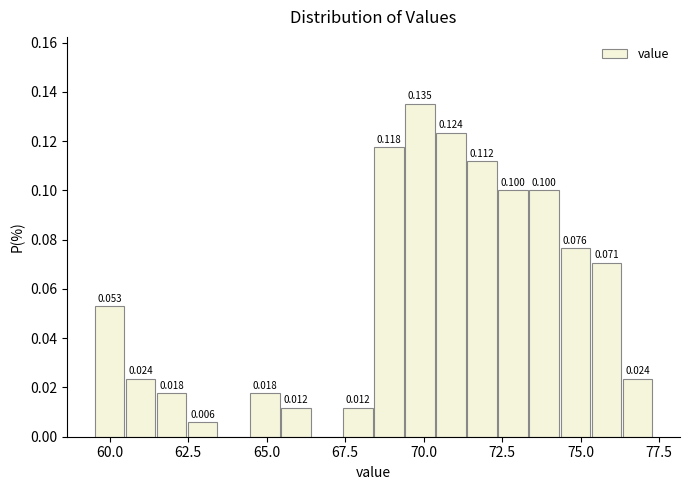

Around what value on the x-axis is the tallest bar? Give the approximate position of its centre, as read against the axis.

70.0